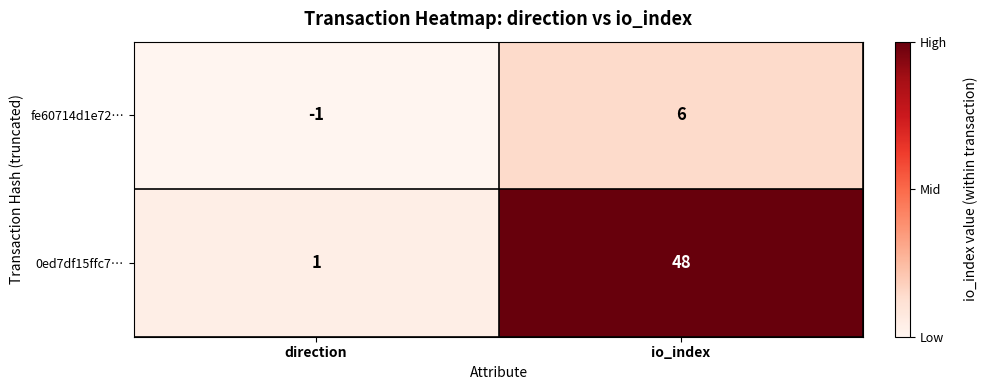

Rank the series by their average value, from lowest to highest.

fe60714d1e72…, 0ed7df15ffc7…